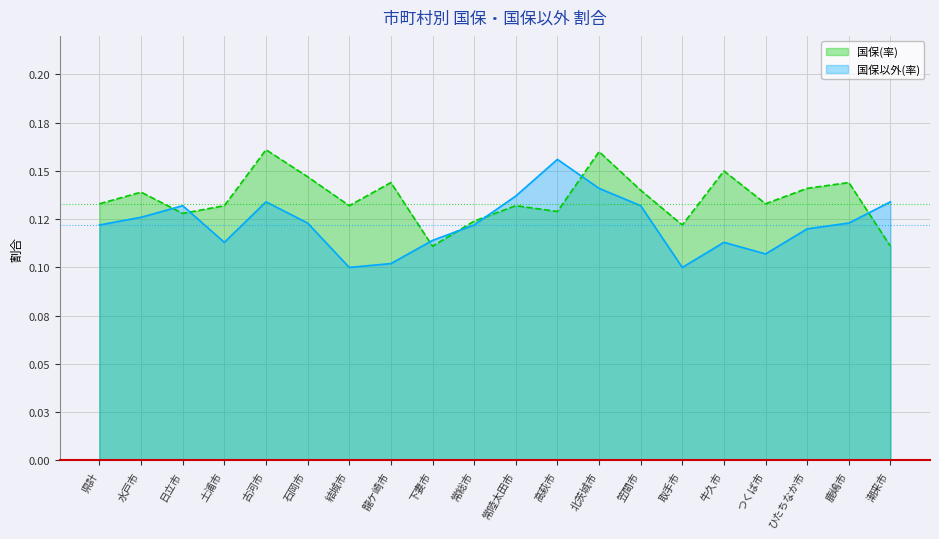

Reading right to left, what are all the values shown in this chart?

国保(率): 潮来市=0.1	鹿嶋市=0.1	ひたちなか市=0.1	つくば市=0.1	牛久市=0.1	取手市=0.1	笠間市=0.1	北茨城市=0.2	高萩市=0.1	常陸太田市=0.1	常総市=0.1	下妻市=0.1	龍ケ崎市=0.1	結城市=0.1	石岡市=0.1	古河市=0.2	土浦市=0.1	日立市=0.1	水戸市=0.1	県計=0.1
国保以外(率): 潮来市=0.1	鹿嶋市=0.1	ひたちなか市=0.1	つくば市=0.1	牛久市=0.1	取手市=0.1	笠間市=0.1	北茨城市=0.1	高萩市=0.2	常陸太田市=0.1	常総市=0.1	下妻市=0.1	龍ケ崎市=0.1	結城市=0.1	石岡市=0.1	古河市=0.1	土浦市=0.1	日立市=0.1	水戸市=0.1	県計=0.1